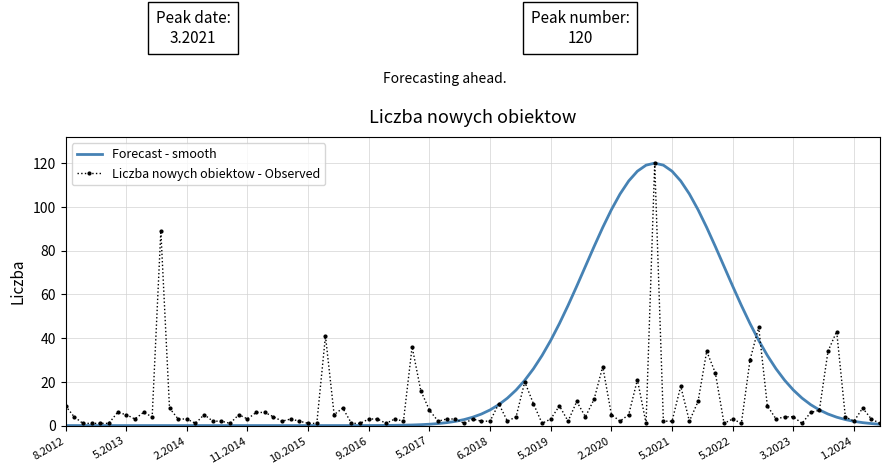

Which series has the largest range (max minus min)?

Forecast - smooth